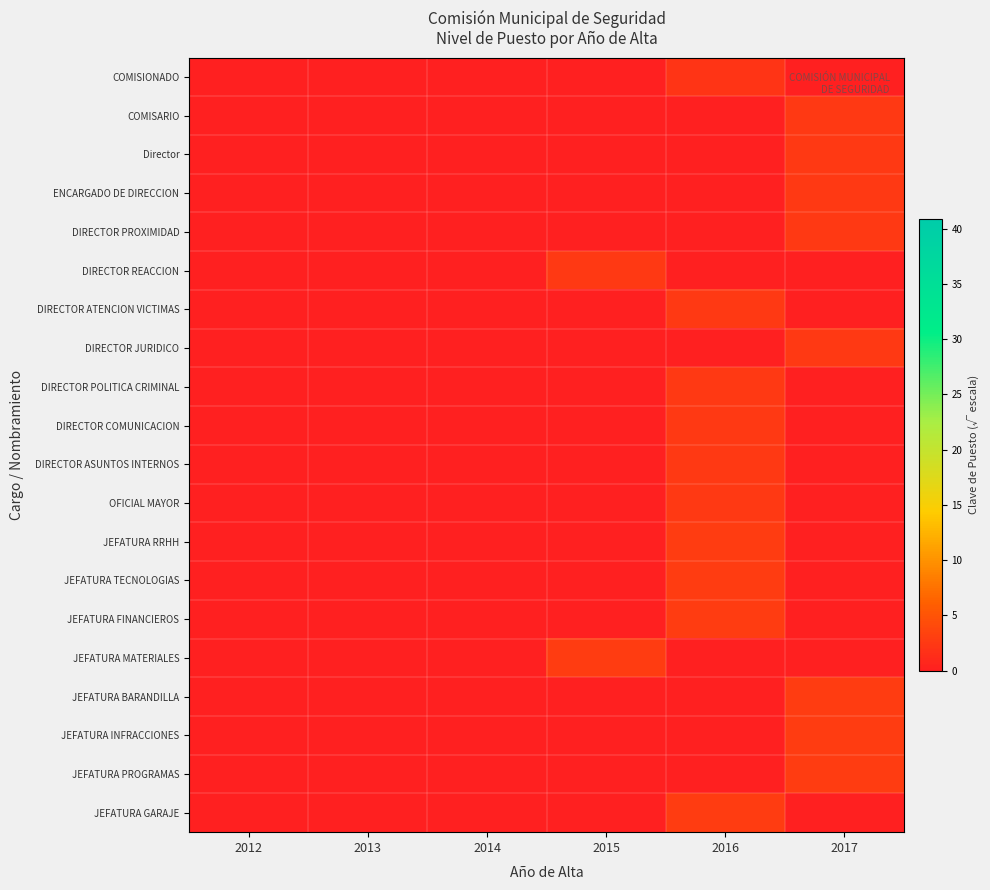

At how many categories does at least one series exceed 0?

3